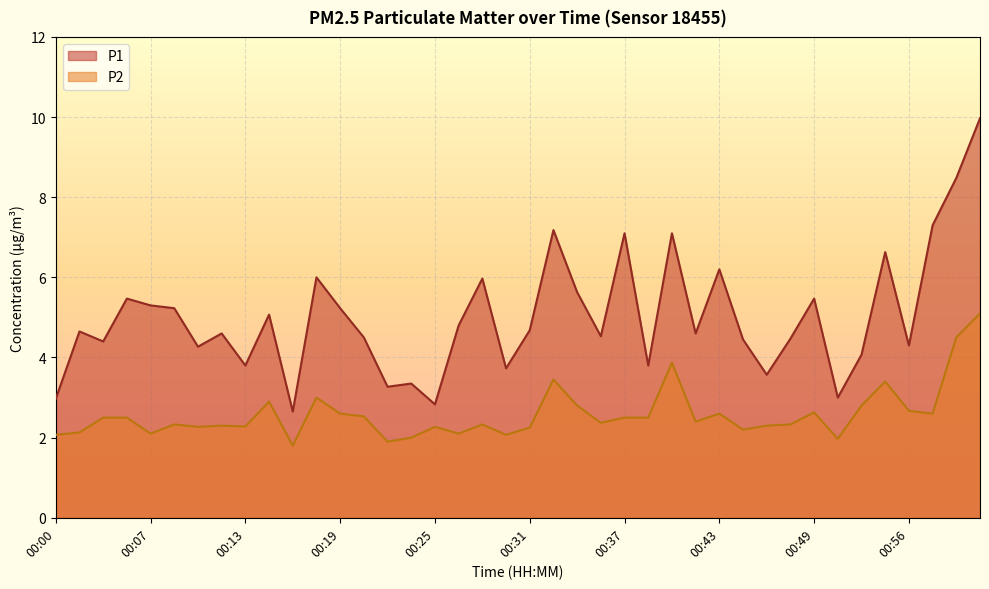

What is the total value across all series at 00:00?

5.0